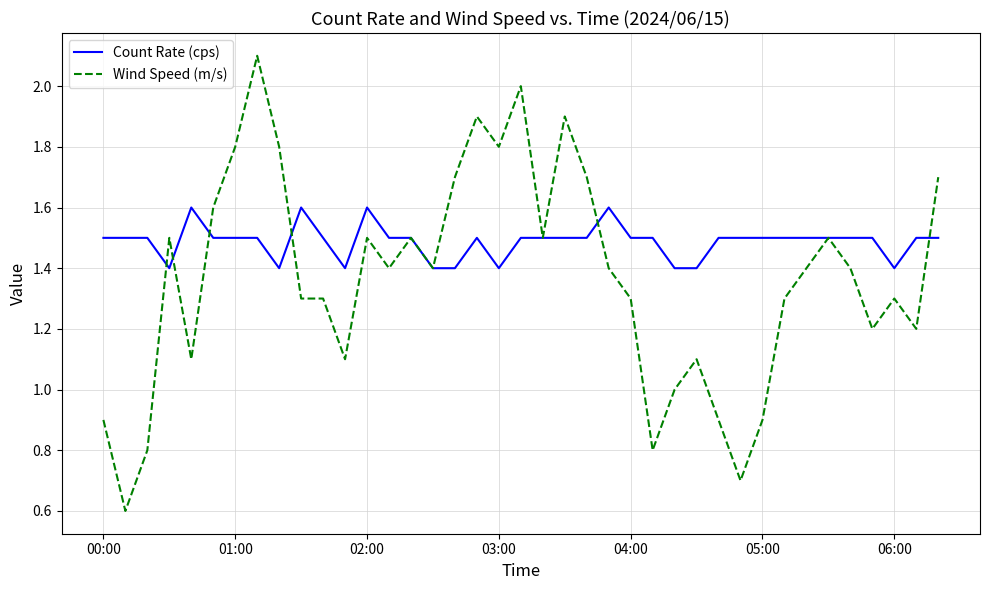

Which series has the largest total across all categories?

Count Rate (cps)